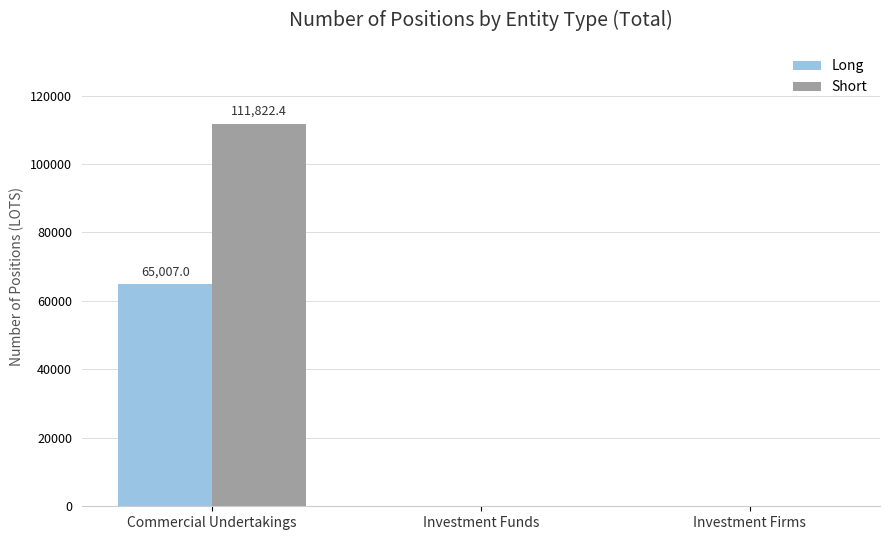

What is the sum of all Short values?

111822.4